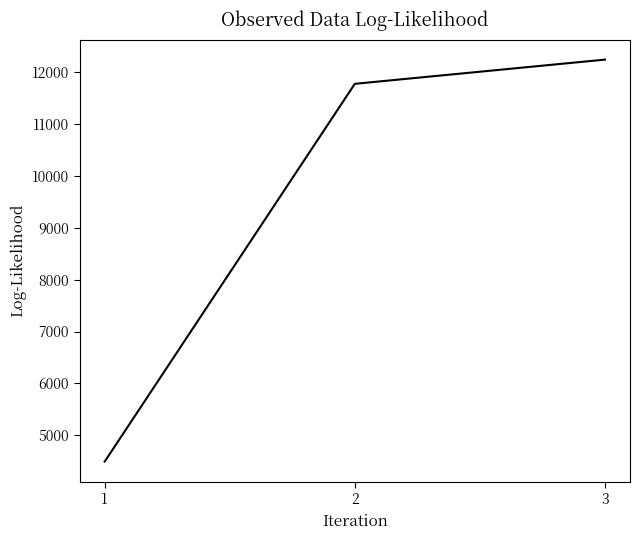

What is the ratio of the value at 3 to the value at 2?

1.0